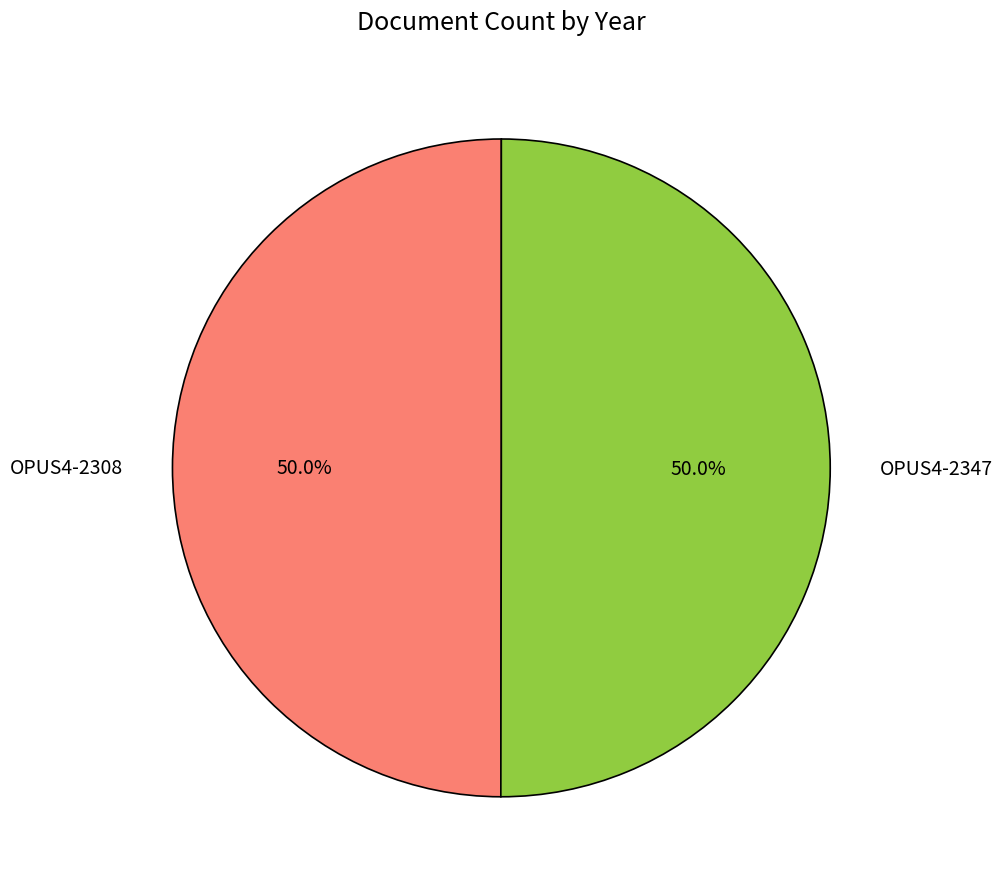

True or false: OPUS4-2308 accounts for 50% of the total.

True